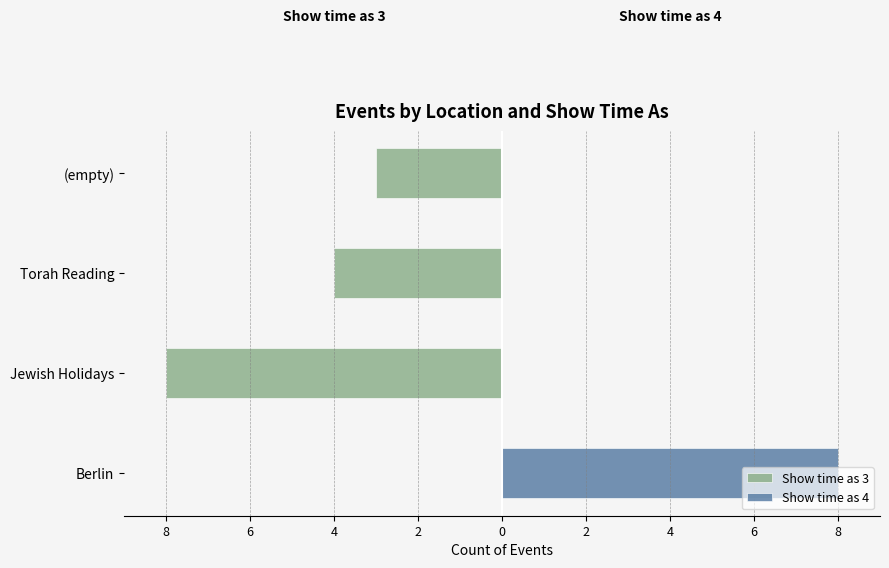

What is the average value of the Show time as 4 series?

2